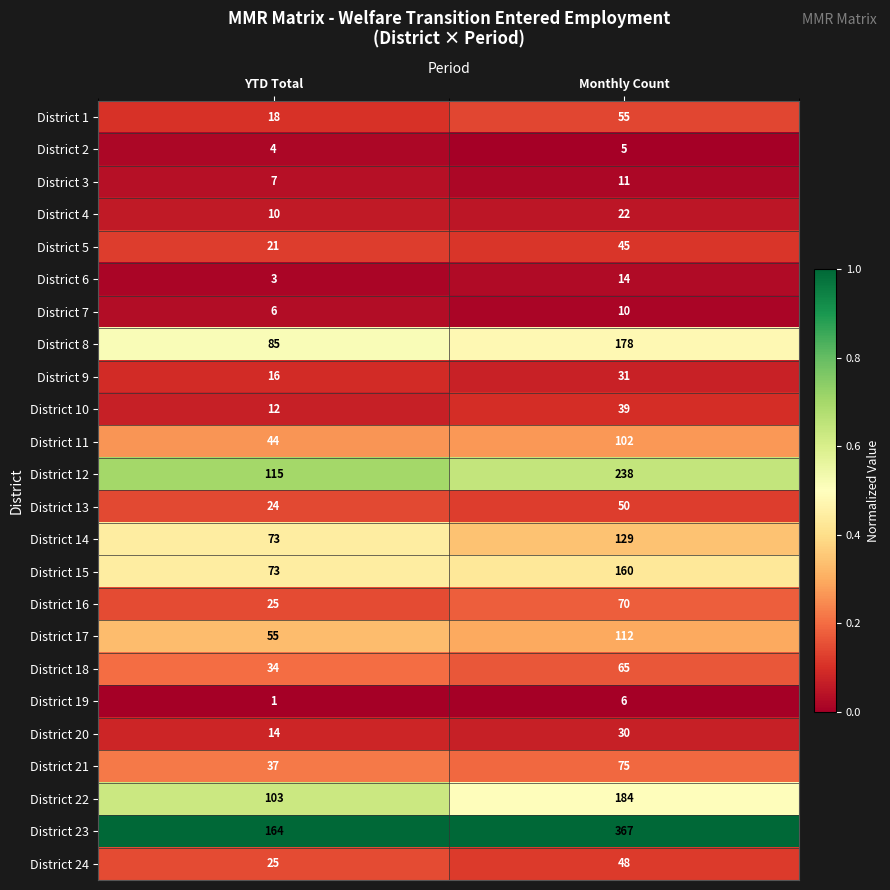

At which label is District 22 closest to 143?

YTD Total